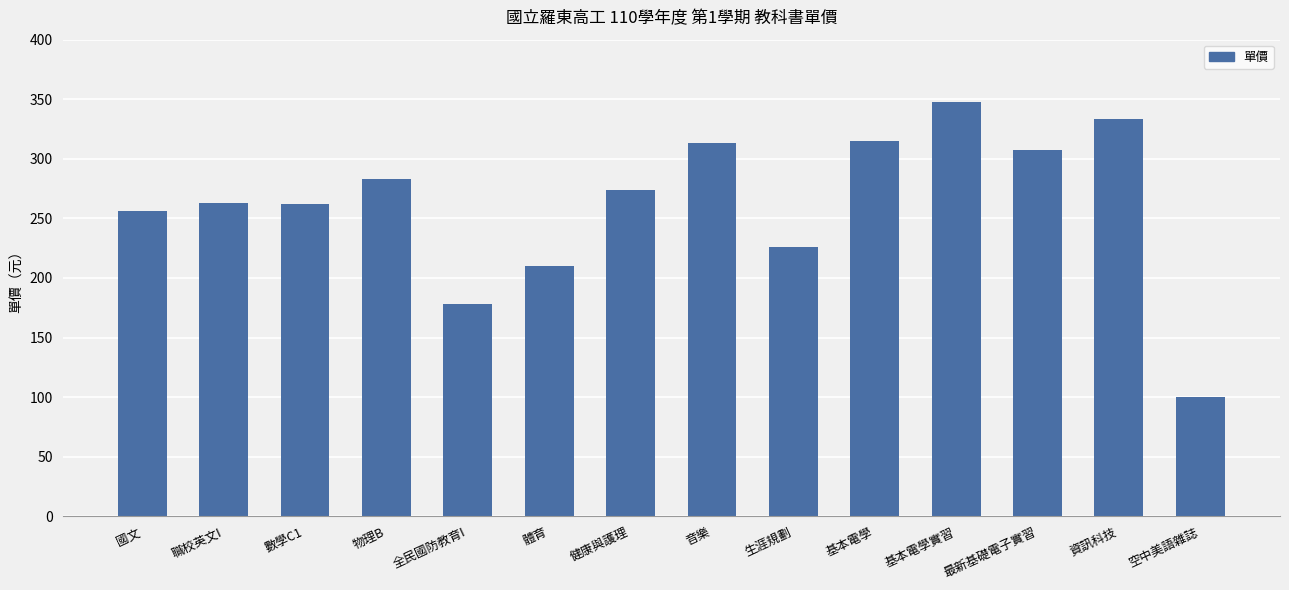

What is the difference between the values at 音樂 and 基本電學實習?

35